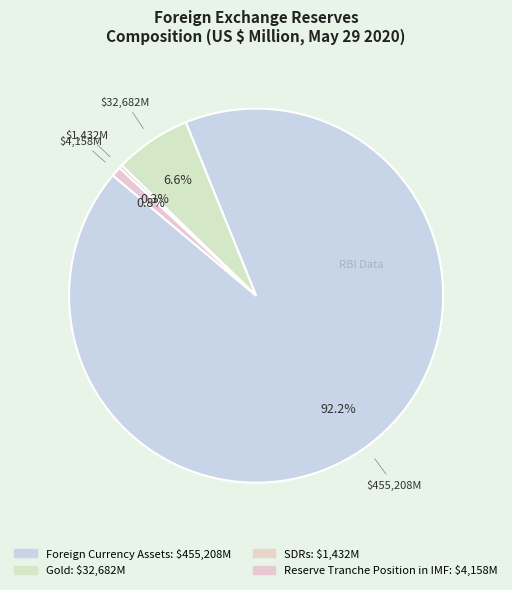

How many segments does this pie chart have?

4